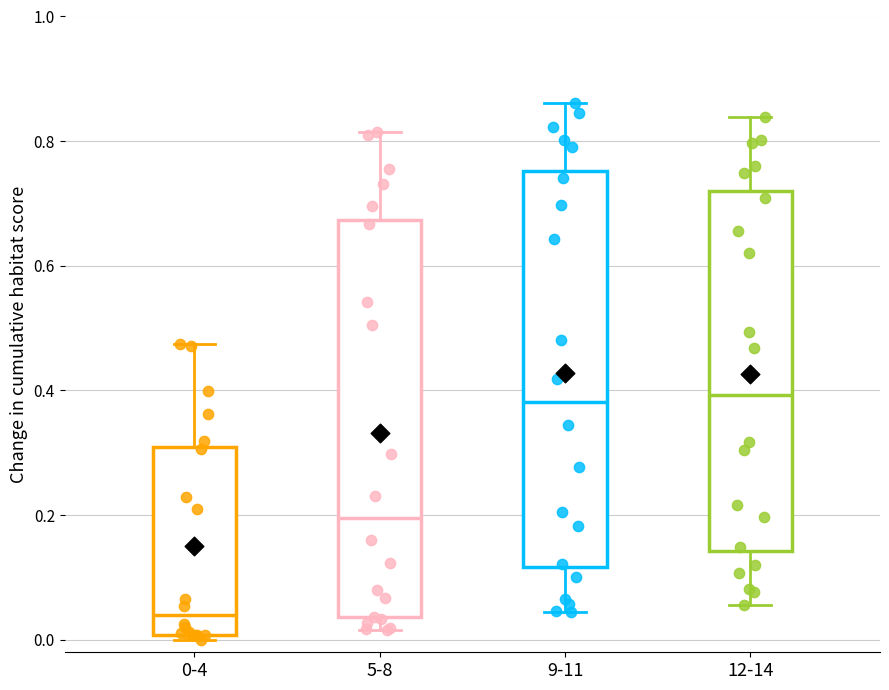

Which box's median line is the lowest?

0-4